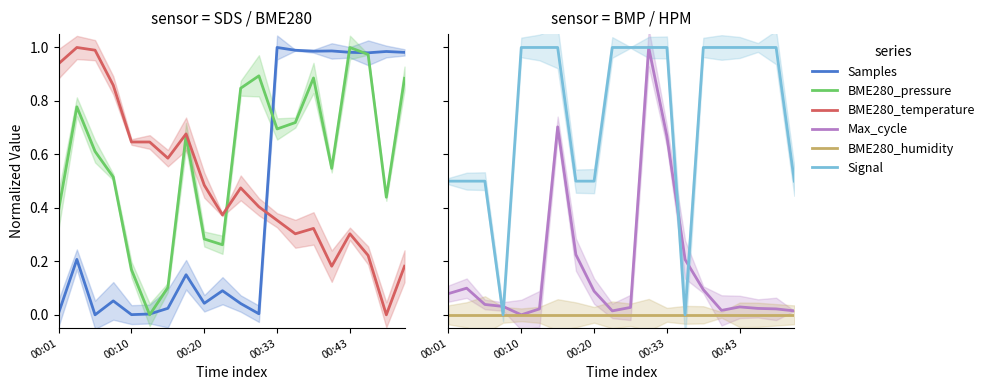

Is it true that Signal equals 1.0 at 17?

True